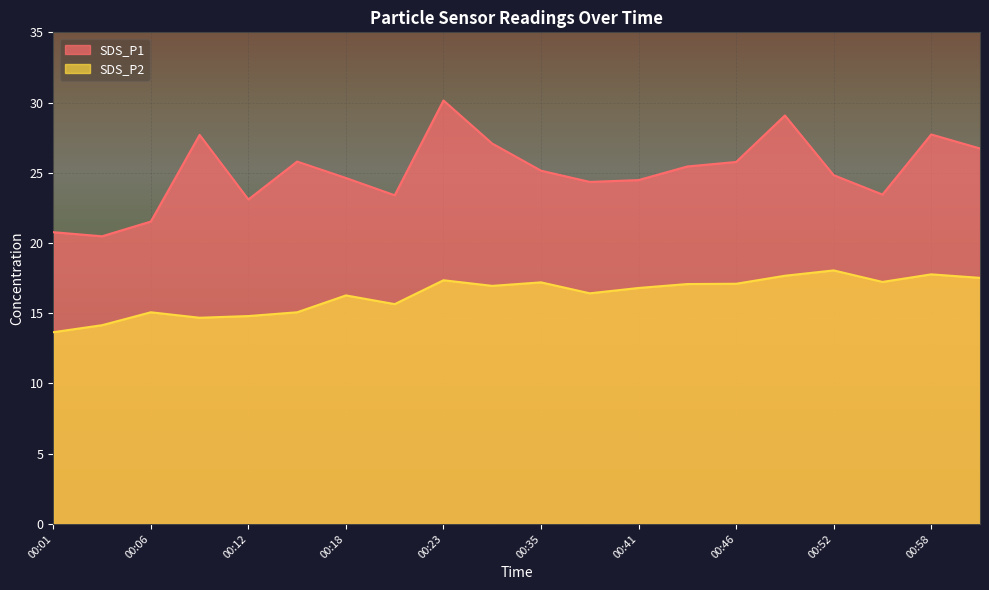

How many data points does each series have?

20